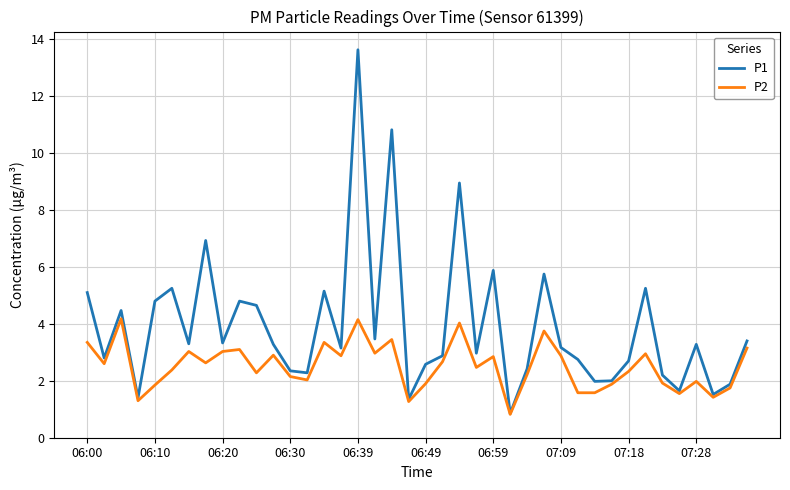

Rank the series by their average value, from lowest to highest.

P2, P1